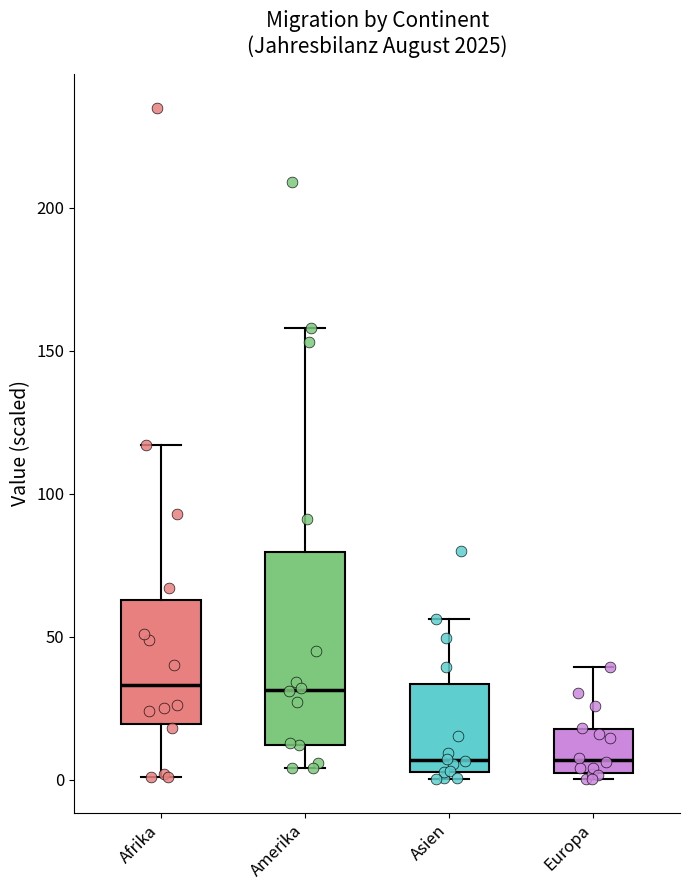

Reading left to right, read every box against the y-axis: the position of its median line, the range the box covers, and the ends of its whiskers. The values are not printed on the chart, so give them approximately, as read against the axis.

Afrika: median 35, box 20 to 65, whiskers 0 to 115
Amerika: median 30, box 10 to 80, whiskers 5 to 160
Asien: median 5 (just above the box's lower edge), box 5 to 35, whiskers 0 to 55
Europa: median 5, box 0 to 20, whiskers 0 (just below the box's lower edge) to 40